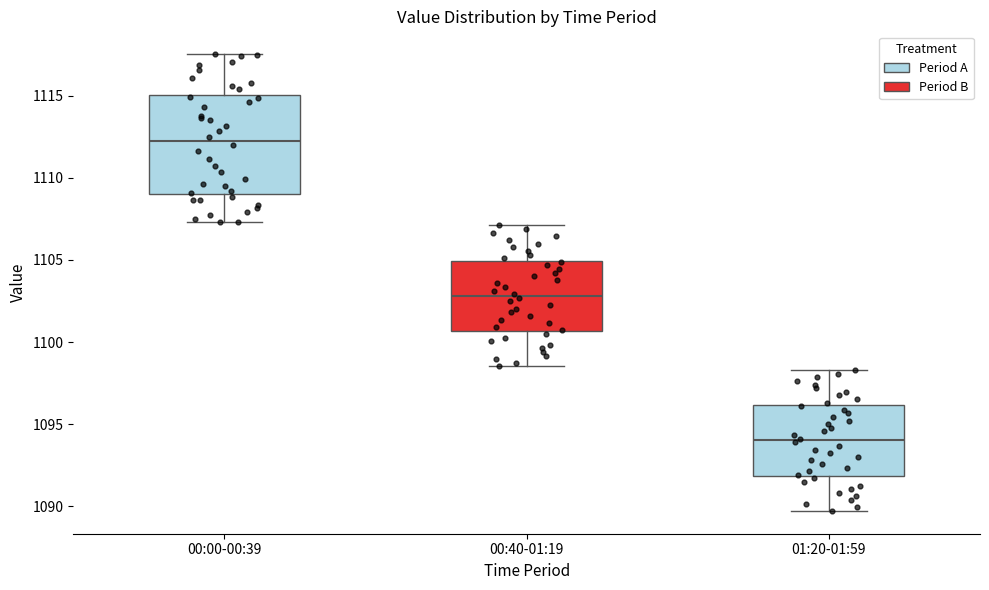

Reading left to right, read every box against the y-axis: the position of its median line, the range the box covers, and the ends of its whiskers. The values are not printed on the chart, so give them approximately, as read against the axis.

00:00-00:39: median 1112.5, box 1109.0 to 1115.0, whiskers 1107.5 to 1117.5
00:40-01:19: median 1103.0, box 1100.5 to 1105.0, whiskers 1098.5 to 1107.0
01:20-01:59: median 1094.0, box 1092.0 to 1096.0, whiskers 1089.5 to 1098.5